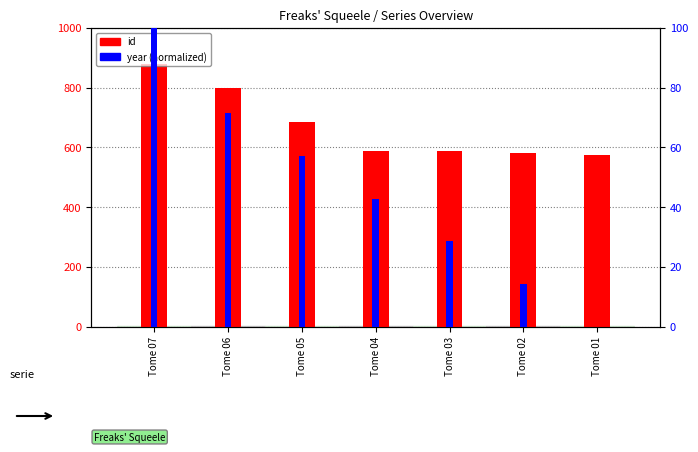

Which series has the largest total across all categories?

id